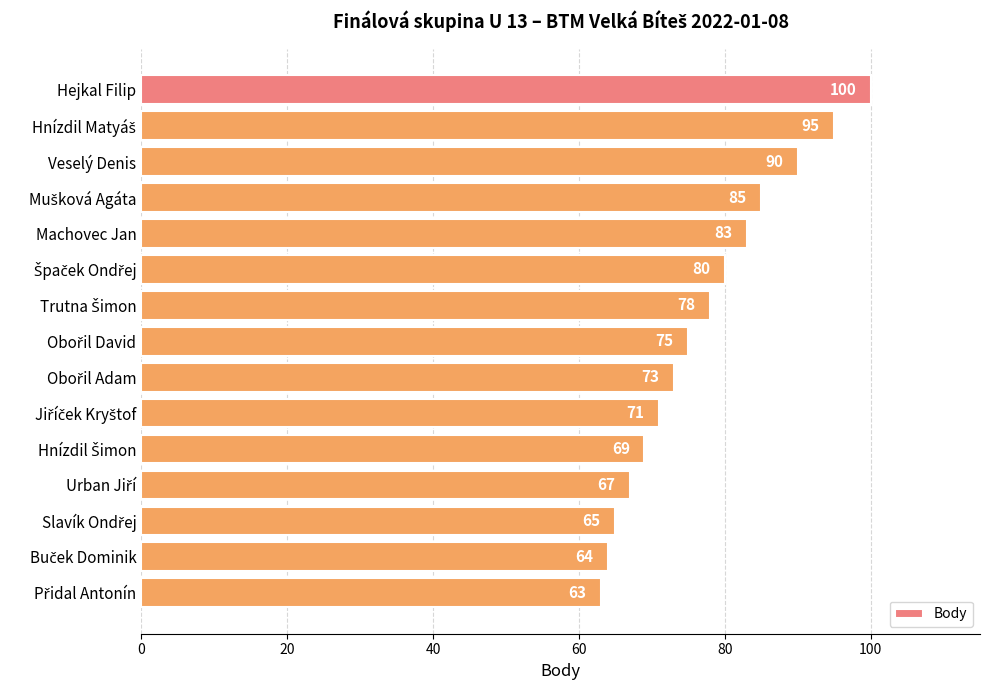

The value at Hejkal Filip is 100. True or false?

True